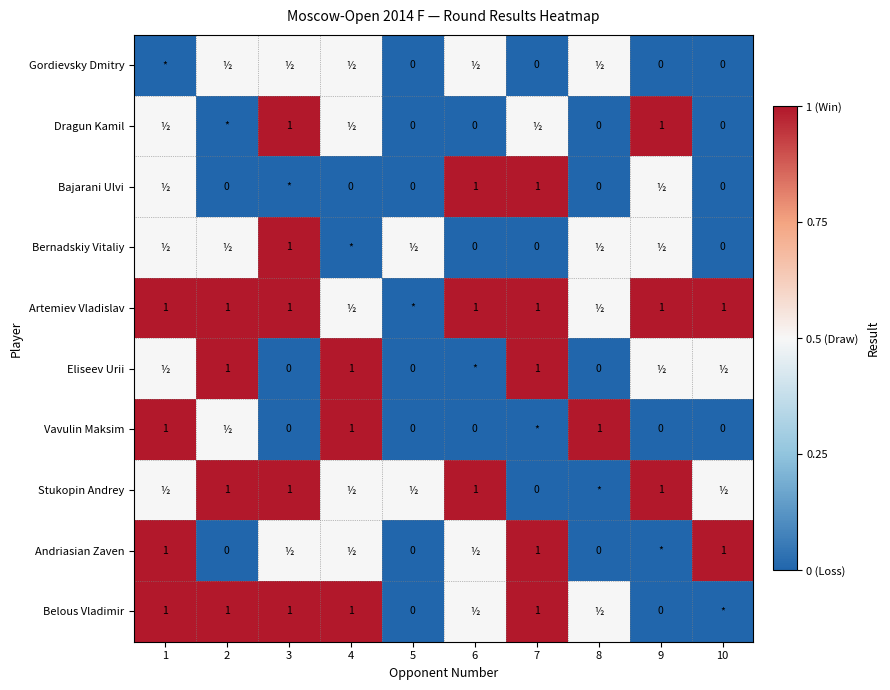

What is the sum of the Stukopin Andrey values at 3 and 6?

2.0